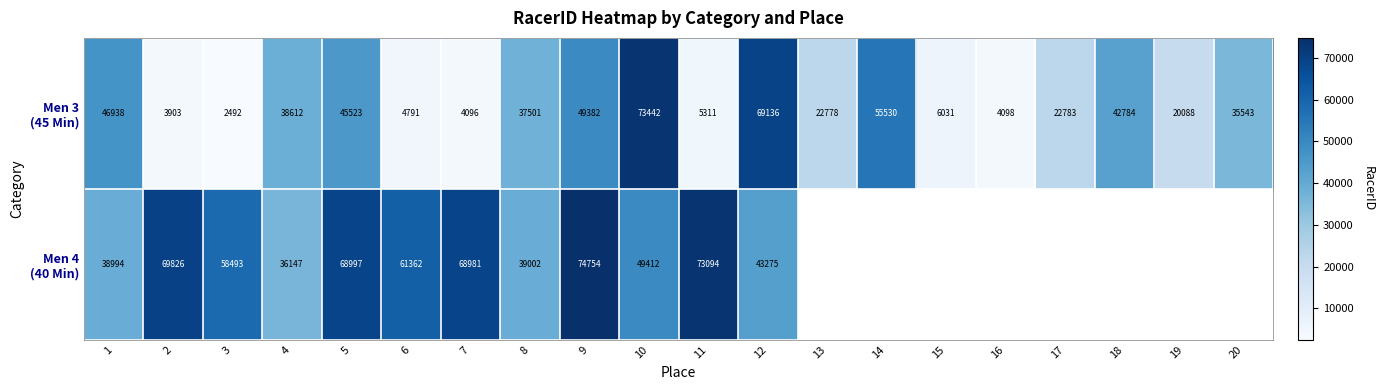

What is the maximum value shown in the chart?

74754.0